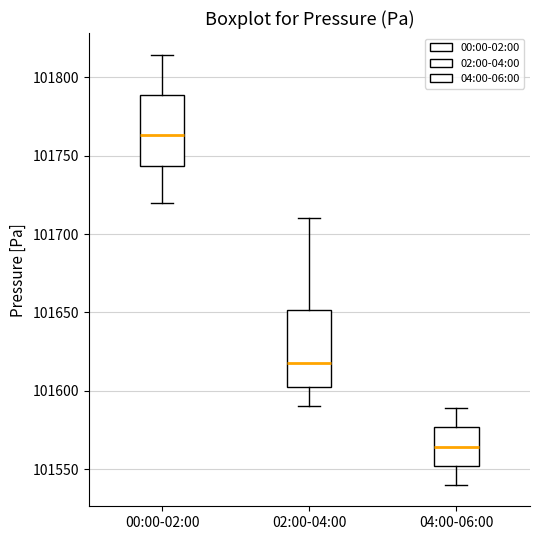

Reading left to right, transcribe this box plot: for each box, give where its median line is, the range the box spans, and where its two whiskers end, as read against the y-axis. The values are not printed on the chart, so give them approximately, as read against the axis.

00:00-02:00: median 101765, box 101745 to 101790, whiskers 101720 to 101815
02:00-04:00: median 101620, box 101605 to 101650, whiskers 101590 to 101710
04:00-06:00: median 101565, box 101550 to 101575, whiskers 101540 to 101590